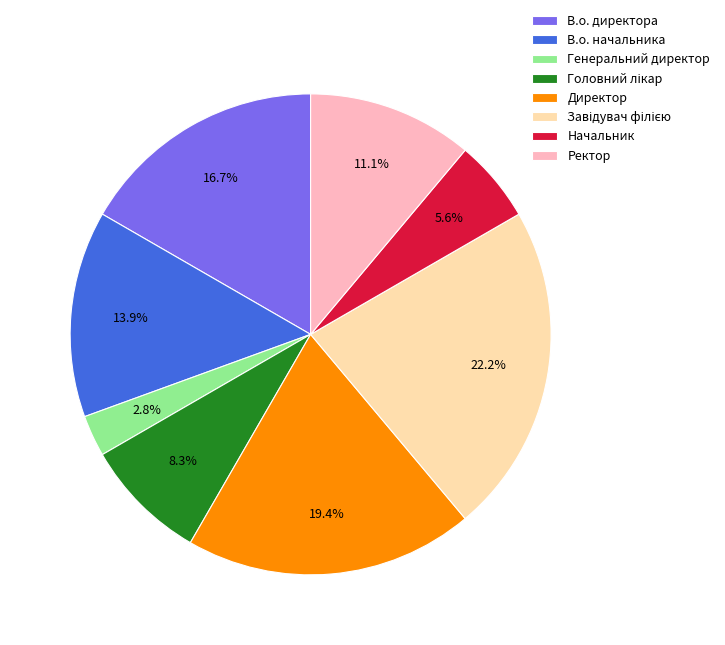

To the nearest percent, what portion does Начальник represent?

6%